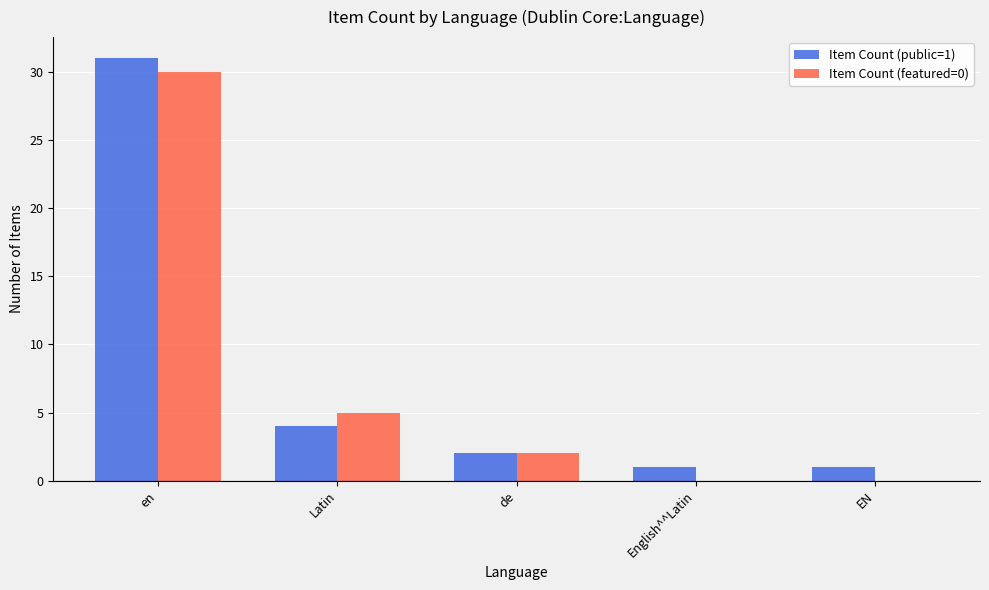

Reading left to right, transcribe all the data shown in this chart.

Item Count (public=1): 31	4	2	1	1
Item Count (featured=0): 30	5	2	0	0